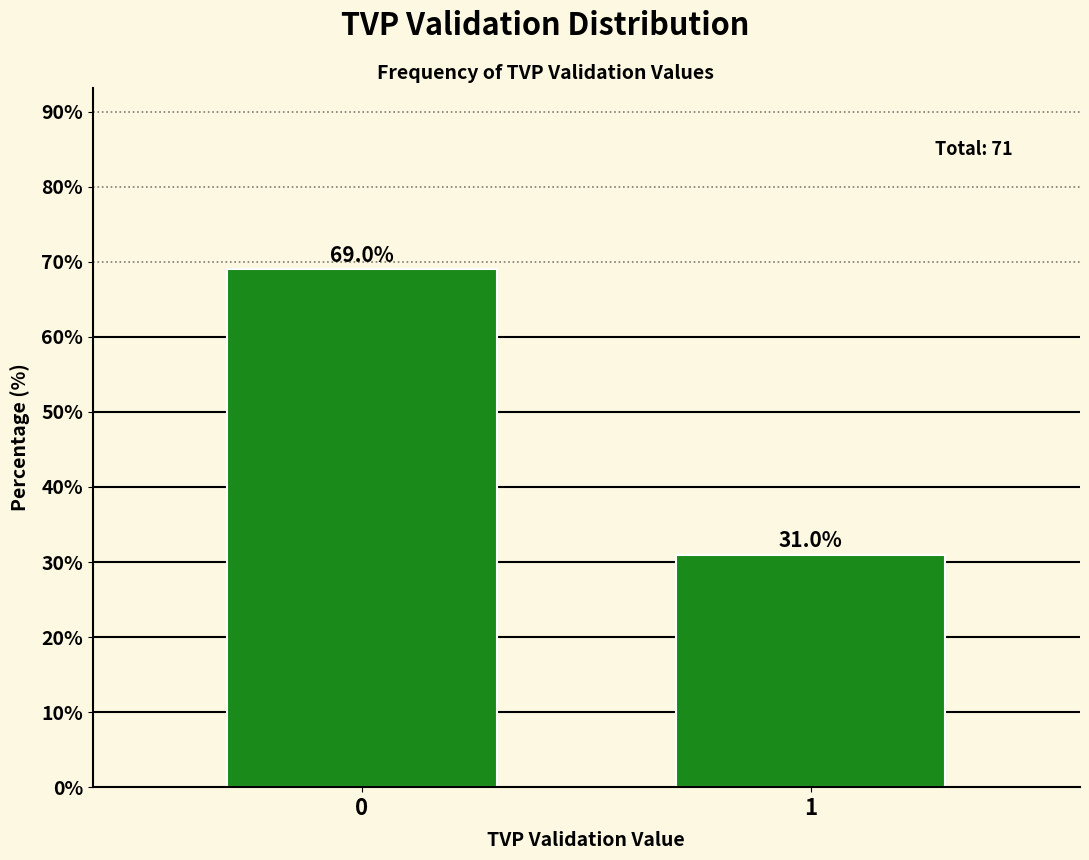

Reading left to right, list all the values displayed in this chart.

69.0	31.0